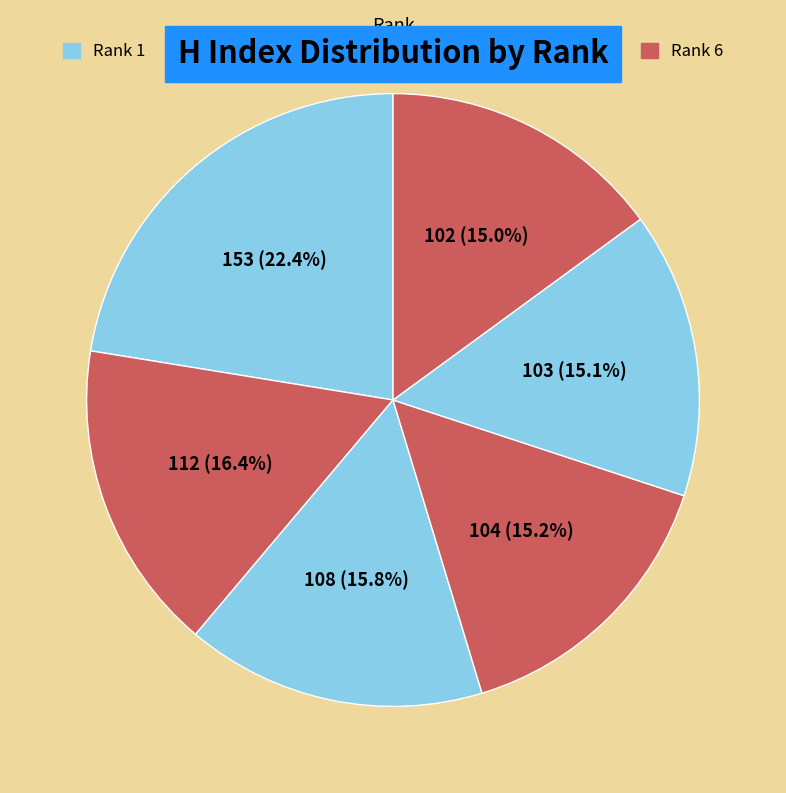

What is the change in value from Rank 4 to Rank 5?

-1